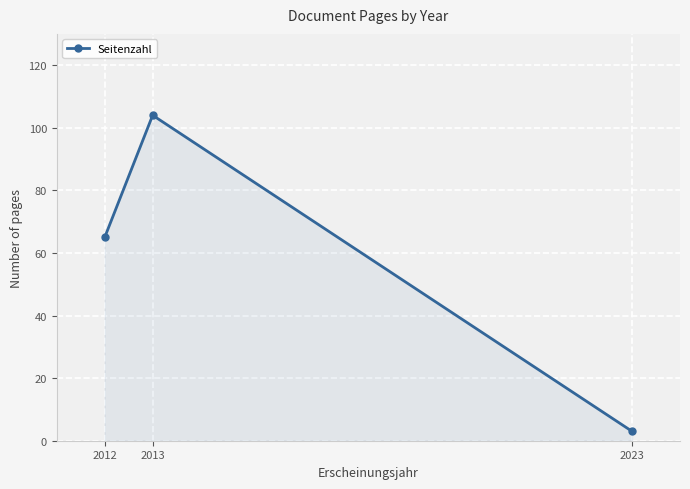

Does the chart display data point markers on the line(s)?

Yes